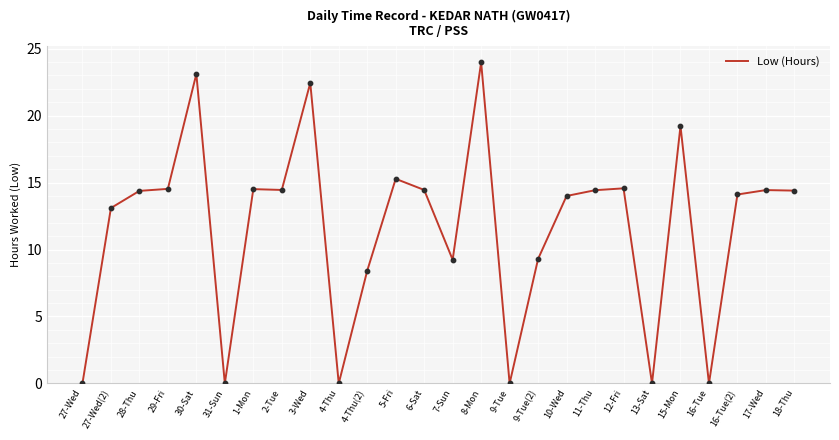

What is the ratio of the value at 2-Tue to the value at 18-Thu?

1.0